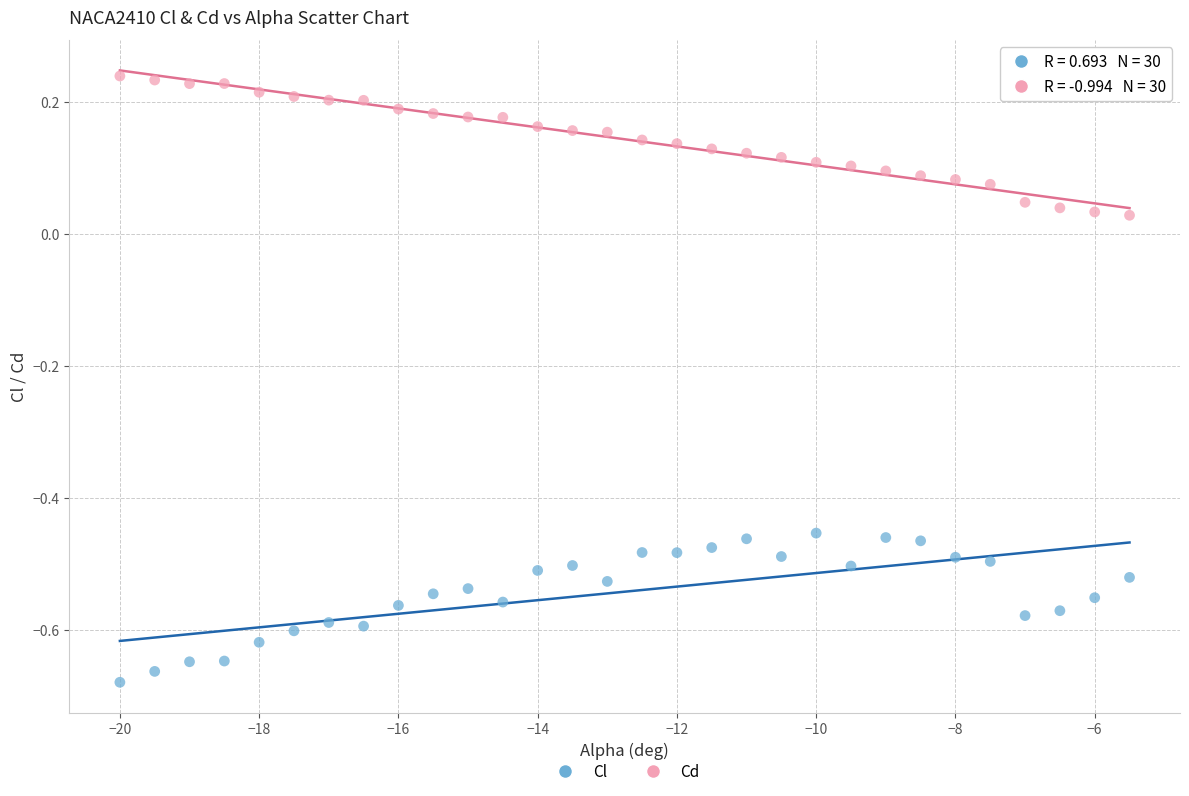

Across all data points, what is the range of Y values (max minus min)?

0.9